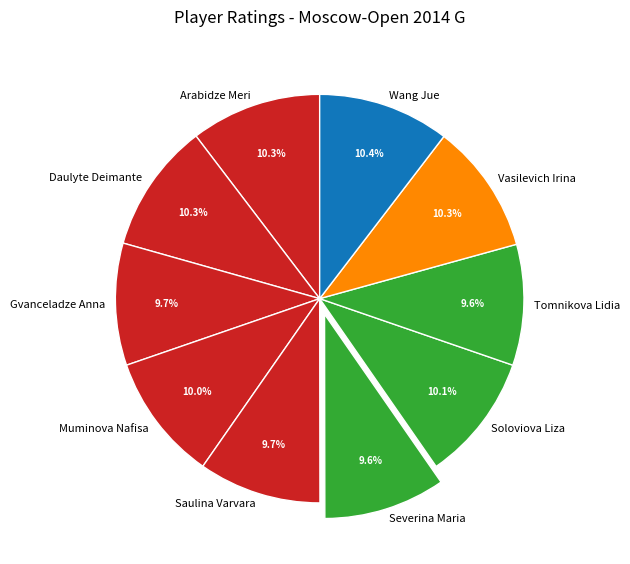

To the nearest percent, what is the difference between the largest and smallest slice percentages?

1%